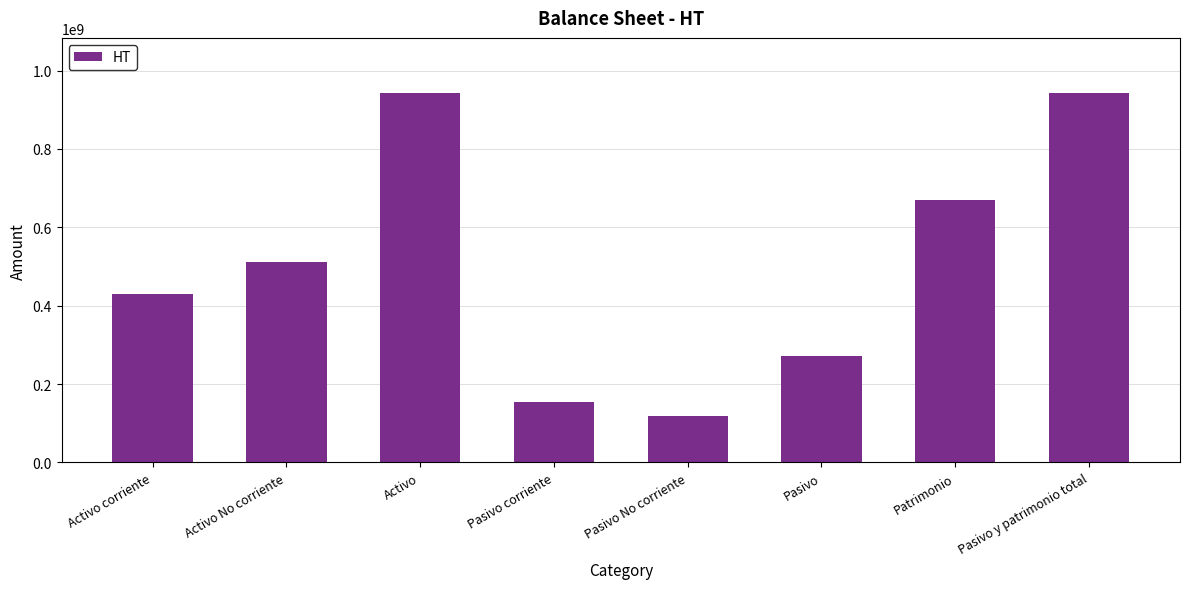

Which category has the lowest value across all series?

Pasivo No corriente